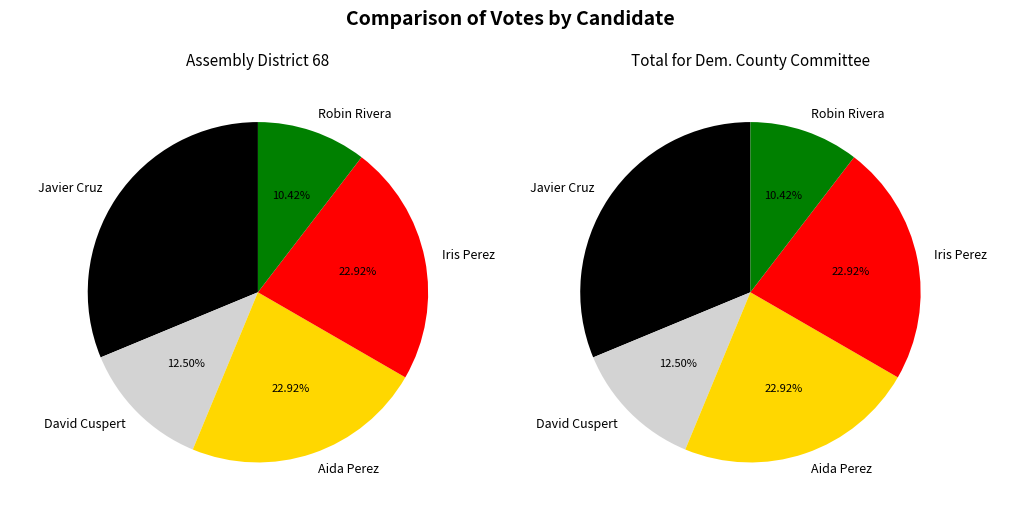

To the nearest percent, what is the difference between the largest and smallest slice percentages?

21%